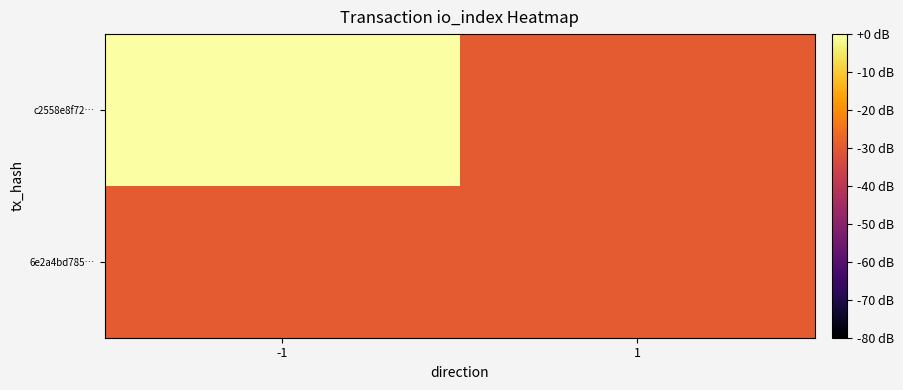

Reading right to left, list all the values displayed in this chart.

c2558e8f72…: 1=-30.0	-1=19.2
6e2a4bd785…: 1=-30.0	-1=-30.0